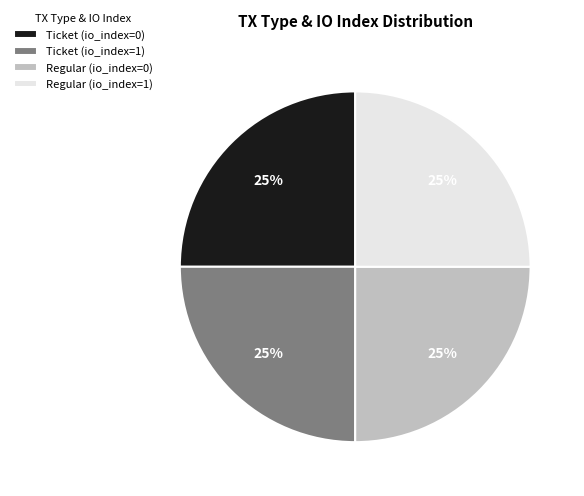

To the nearest percent, what is the difference between the Regular (io_index=0) and Ticket (io_index=1) slice percentages?

0%